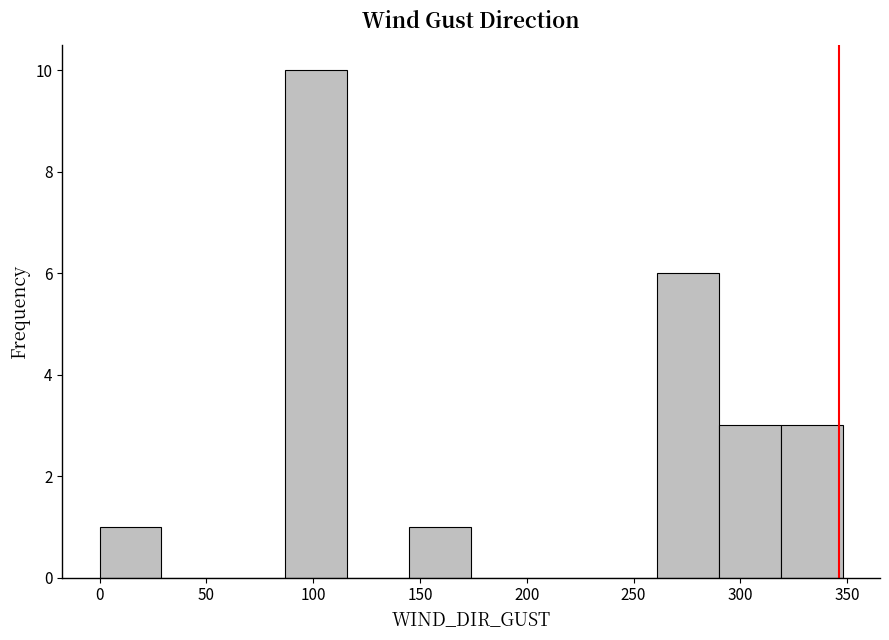

What is the height of the bar covering 290 to 319 on the x-axis? Neither the bar edges nor the heights are printed on the chart, so give them approximately, as read against the axes.

3